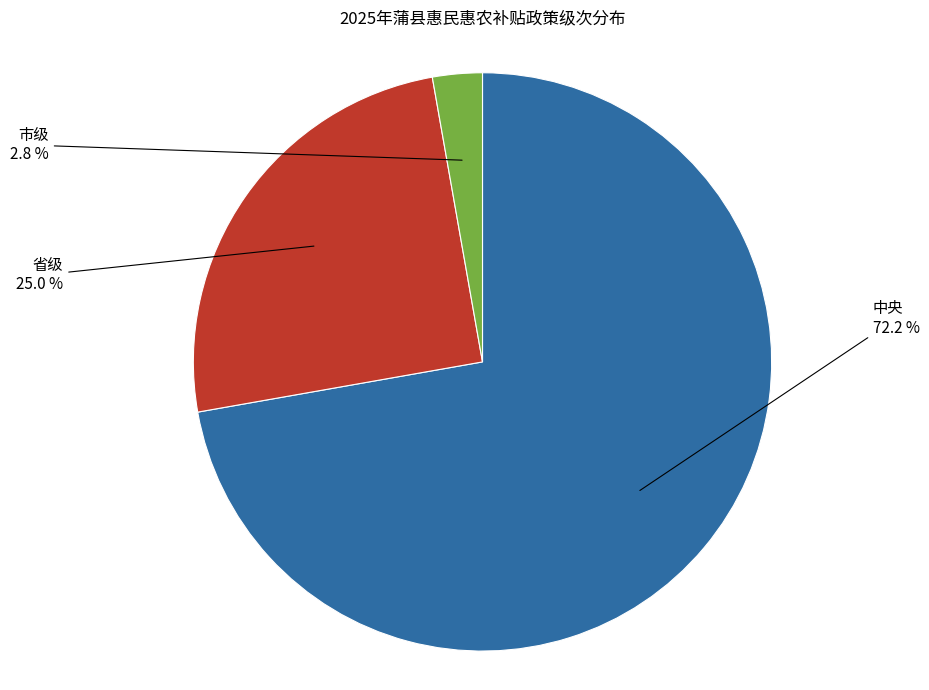

To the nearest percent, what is the difference between the largest and smallest slice percentages?

69%